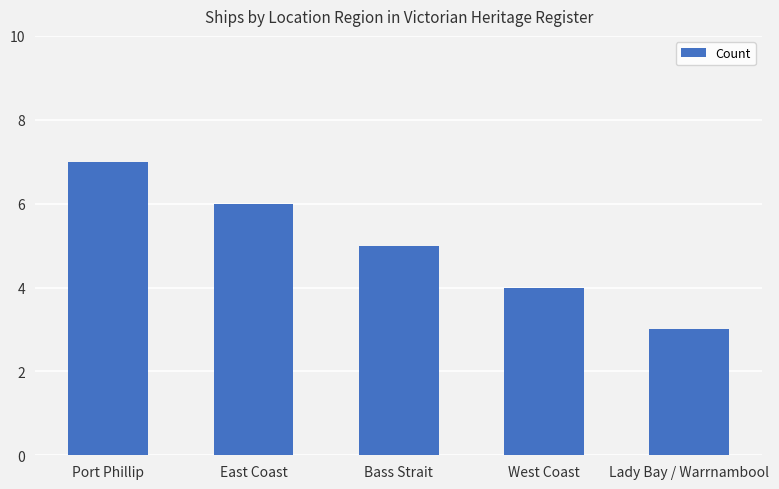

What is the value of the 2nd bar from the left?

6